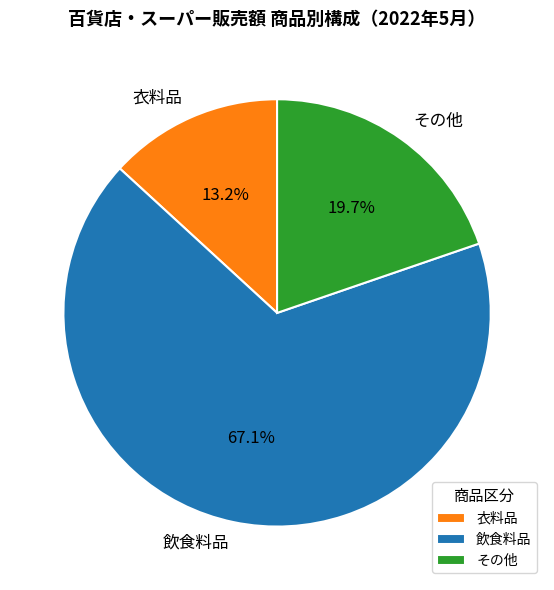

To the nearest percent, what is the average slice percentage?

33%